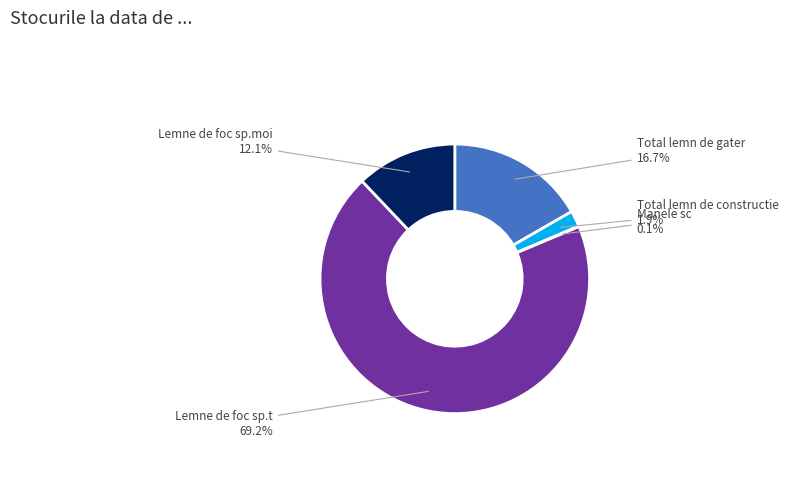

To the nearest percent, what portion does Total lemn de gater represent?

17%